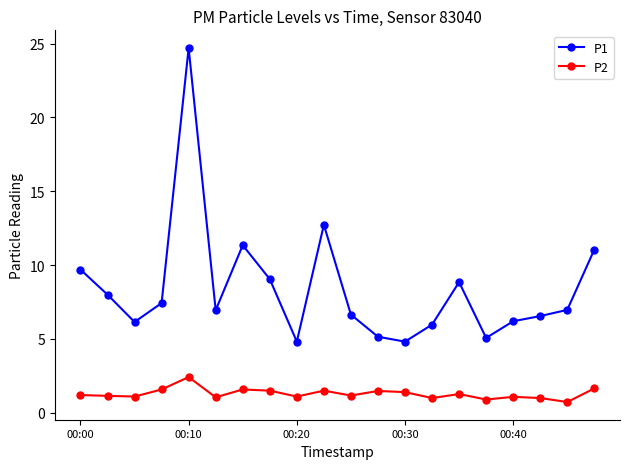

What is the value of the P2 point at the 17th from the left?

1.1